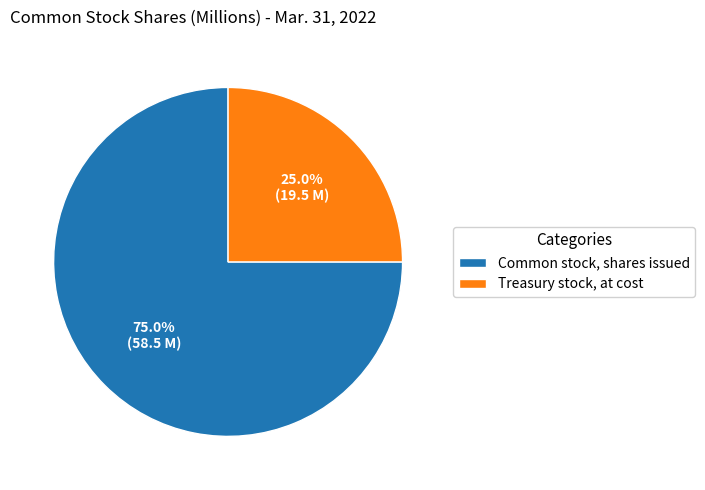

Between Treasury stock, at cost and Common stock, shares issued, which is larger?

Common stock, shares issued